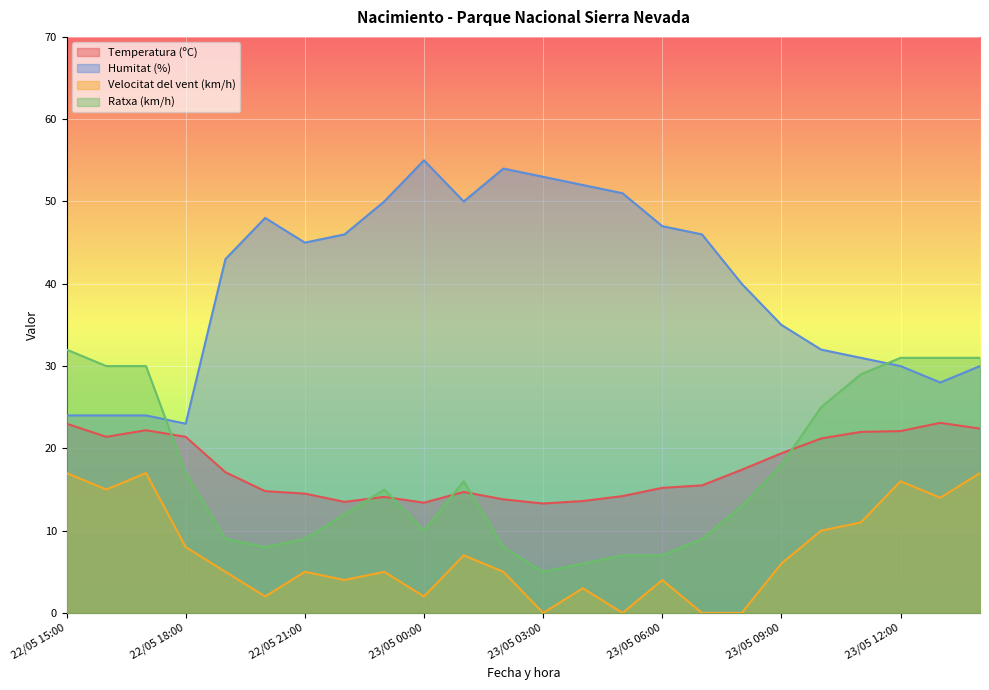

Where is the first local maximum for Velocitat del vent (km/h)?

22/05 17:00